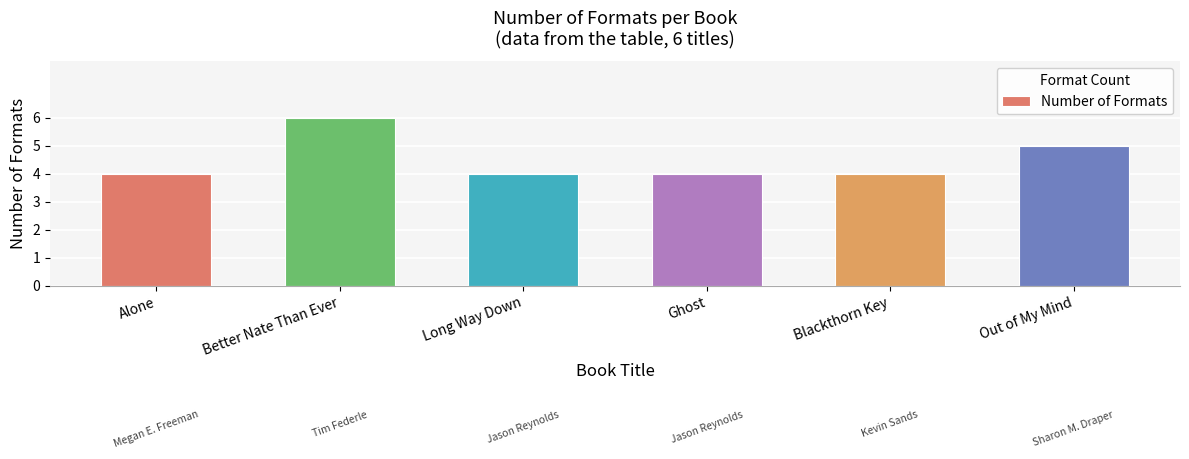

What is the minimum value shown in the chart?

4